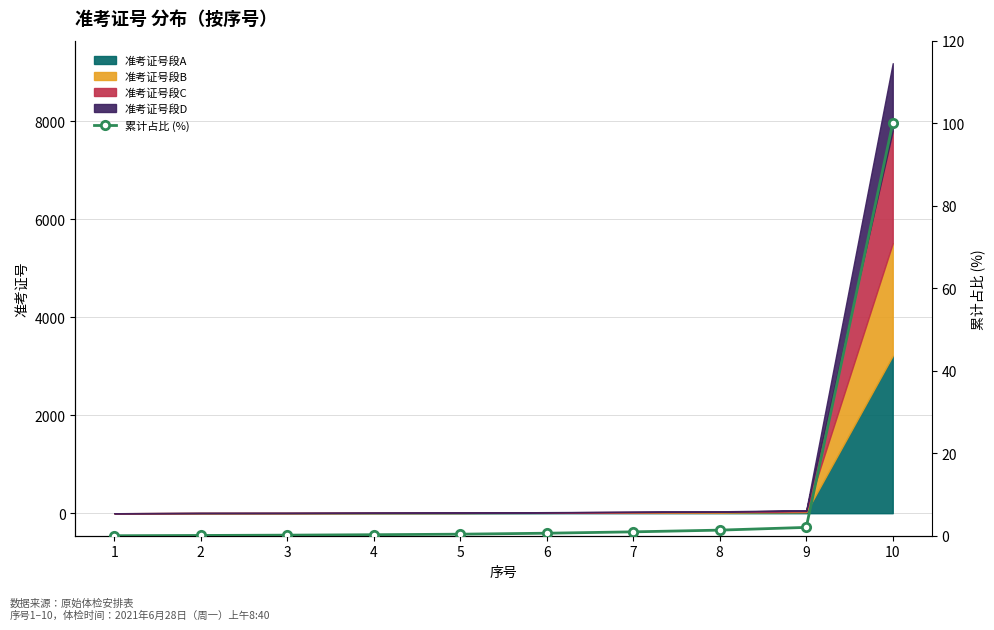

What is the value of the 6th point from the left?

0.6